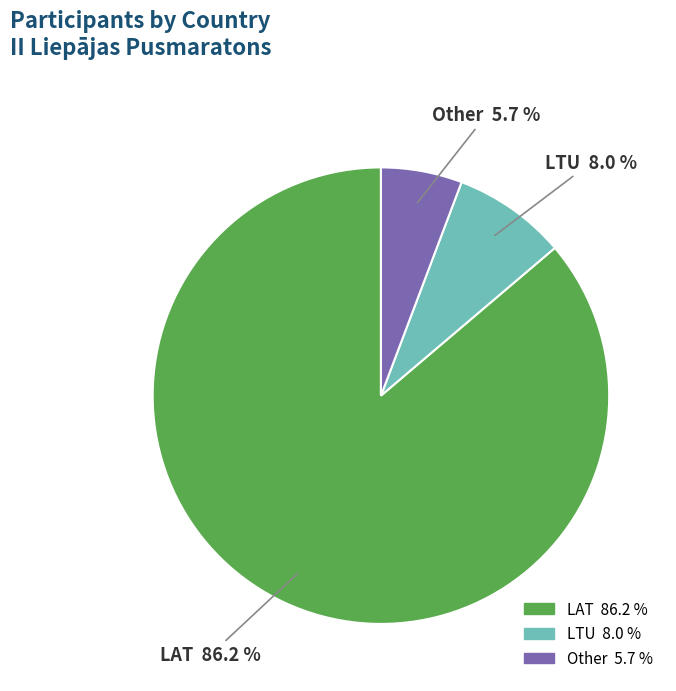

Count the number of slices in the pie.

3